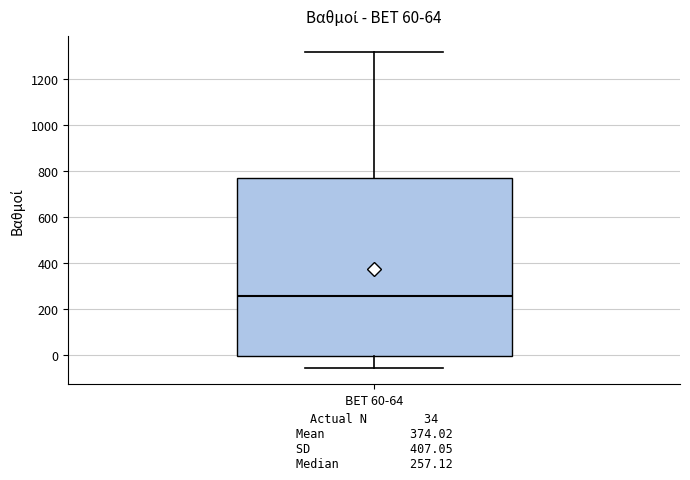

Transcribe this box plot: give where the median line is, the range the box spans, and where the two whiskers end, as read against the y-axis. The values are not printed on the chart, so give them approximately, as read against the axis.

median 260, box 0 to 780, whiskers -60 to 1320